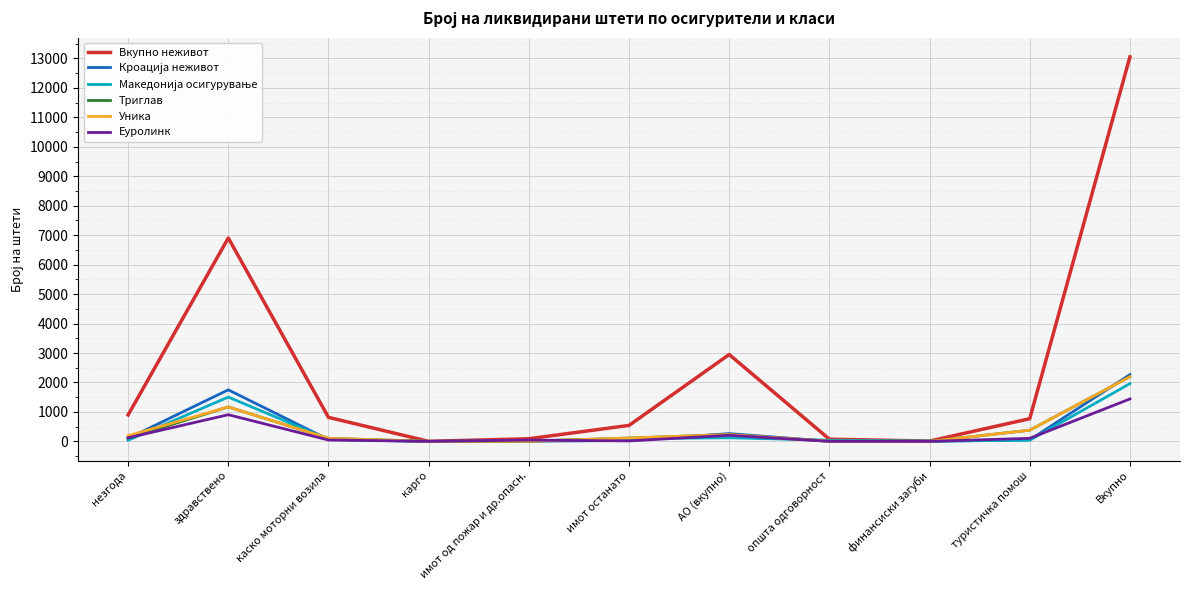

What is the maximum value shown in the chart?

13054